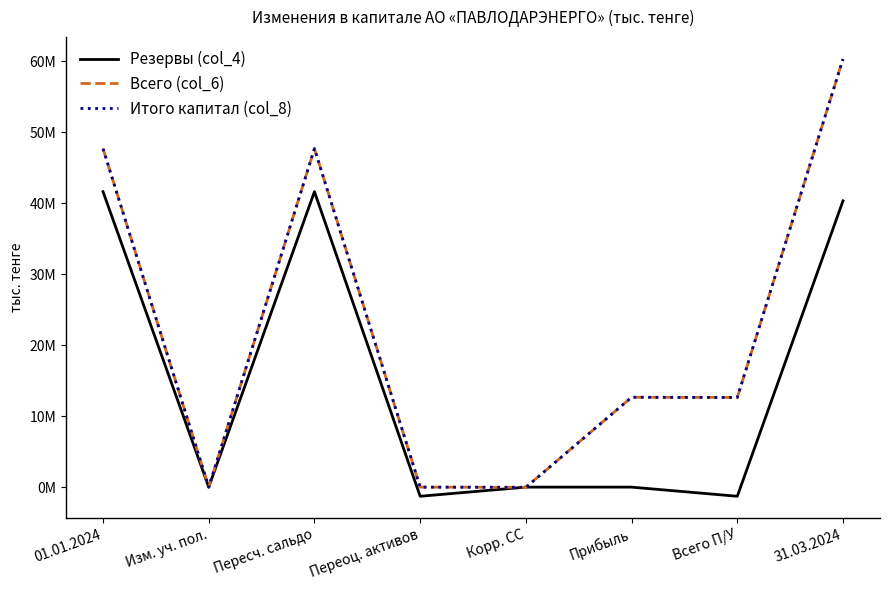

Is this an area chart (filled region under the line)?

No